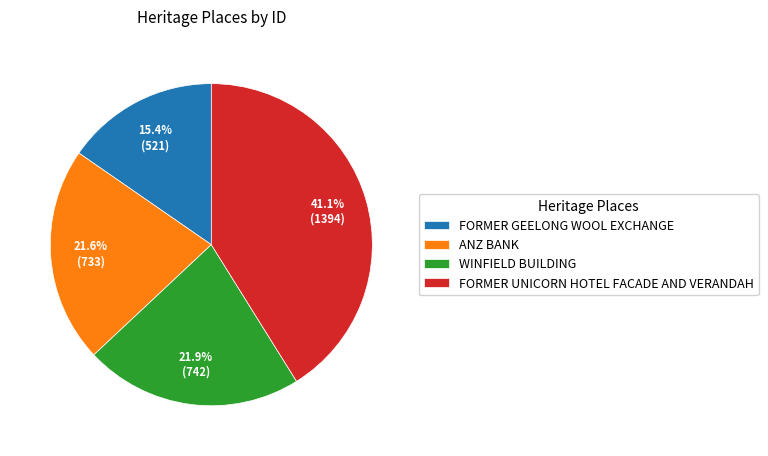

Count the number of slices in the pie.

4